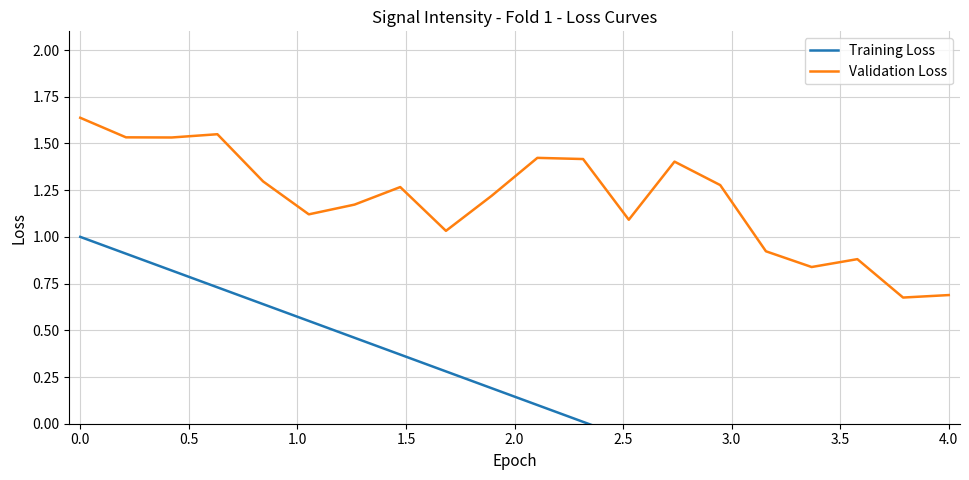

The value of Validation Loss at 4.0 is 1.2. True or false?

False